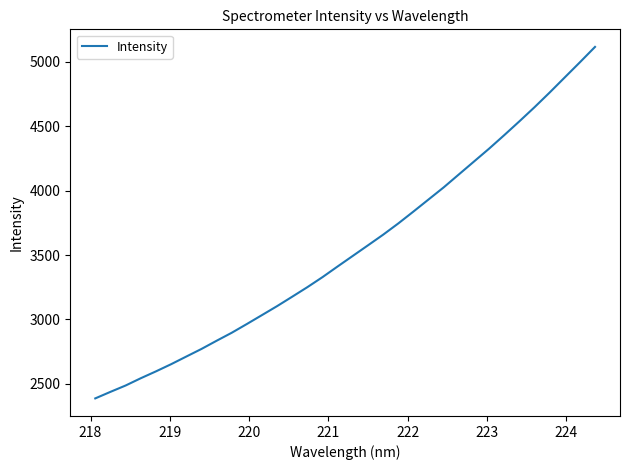

What is the greatest value displayed?

5116.4